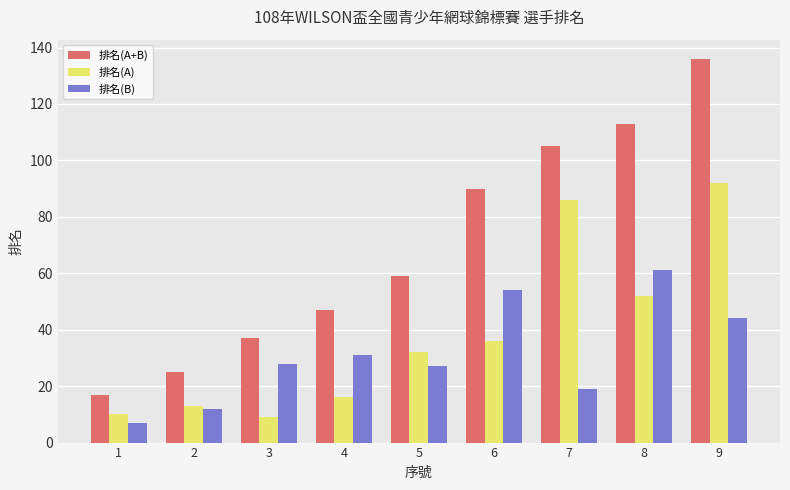

Are the bars horizontal?

No